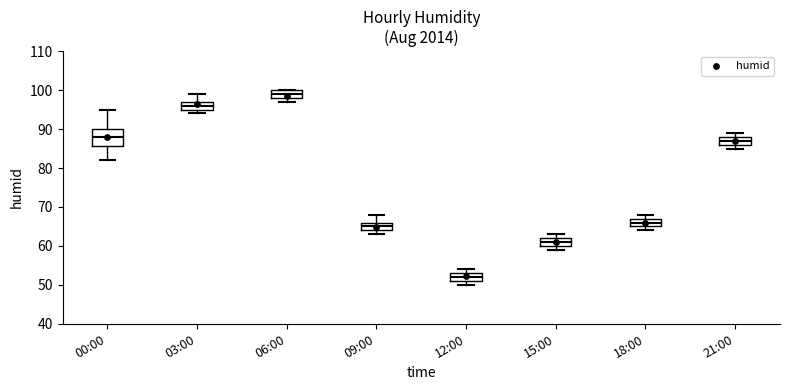

What is the average Y value?

76.7